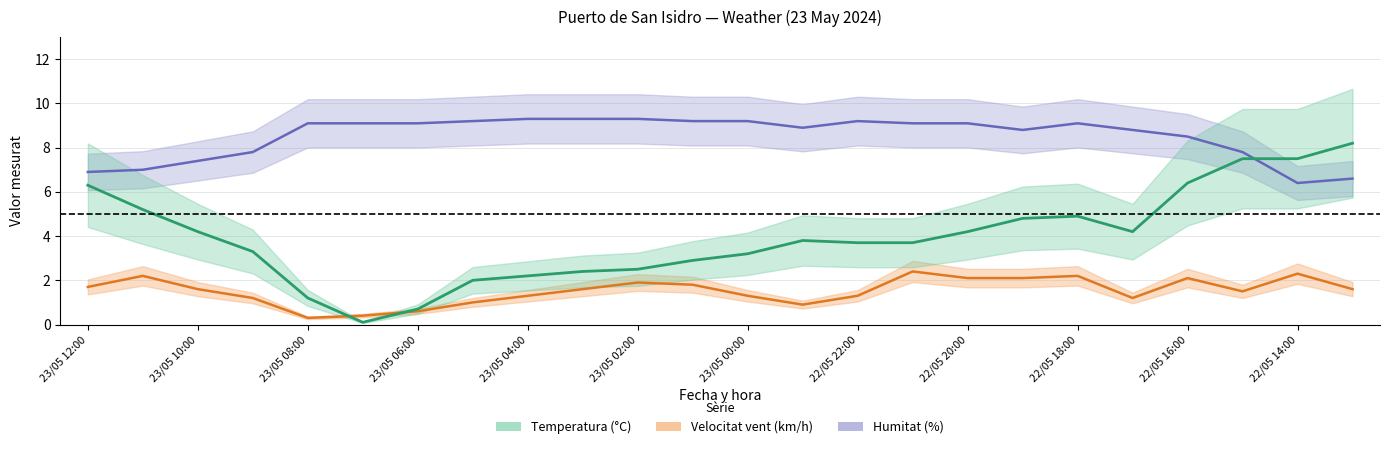

What is the label of the 4th point from the right?

22/05 16:00